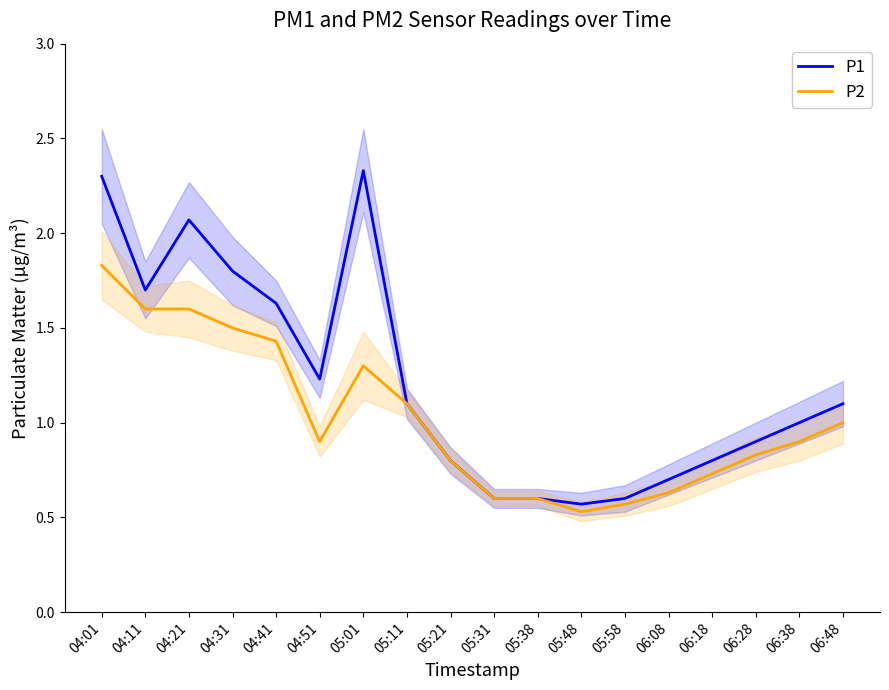

Which series has the widest spread of values?

P1